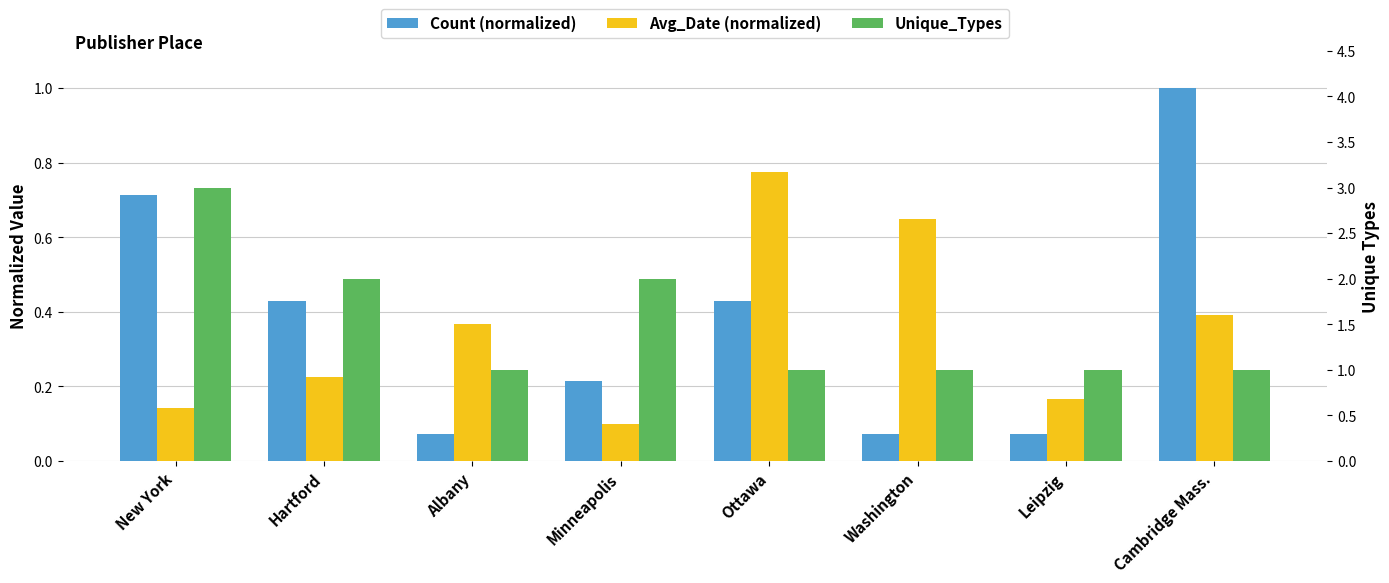

Is it true that Count (normalized) equals 0.6 at Ottawa?

False